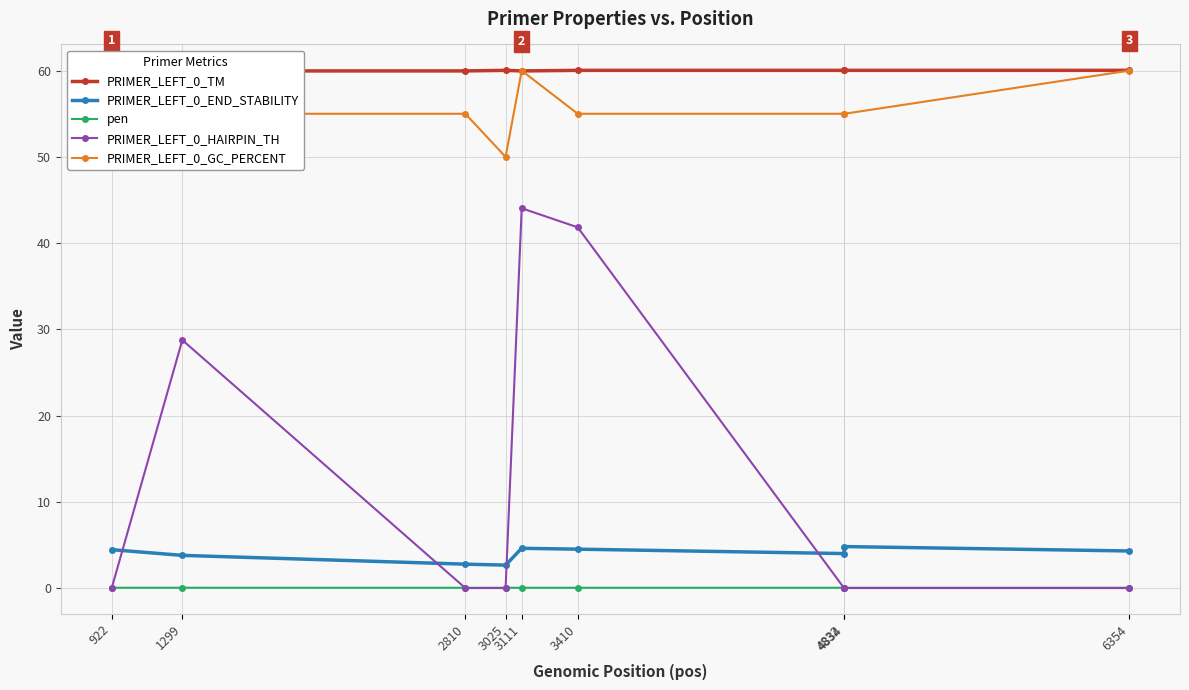

Which series ends up on top after the final intersection of pen and PRIMER_LEFT_0_HAIRPIN_TH?

pen